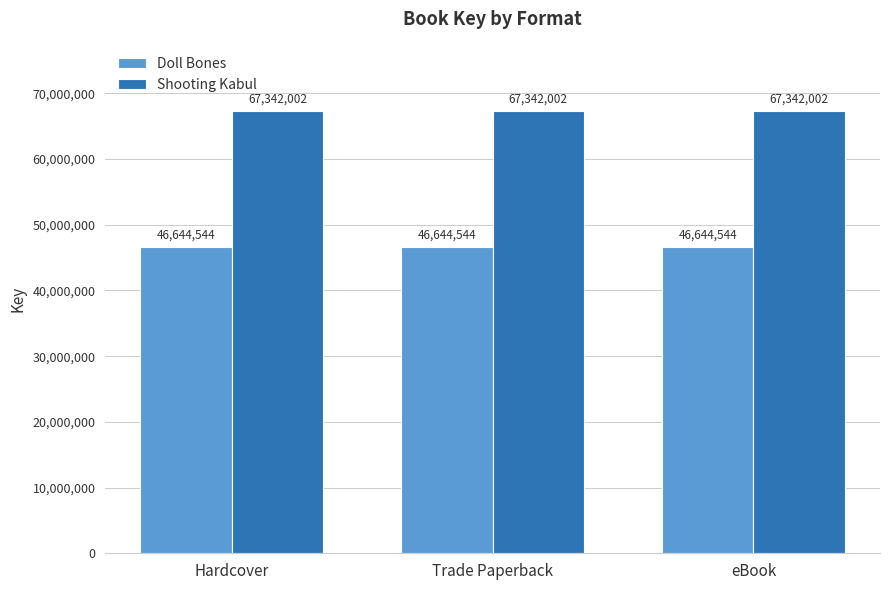

What value does the Shooting Kabul series have at Trade Paperback?

67342002